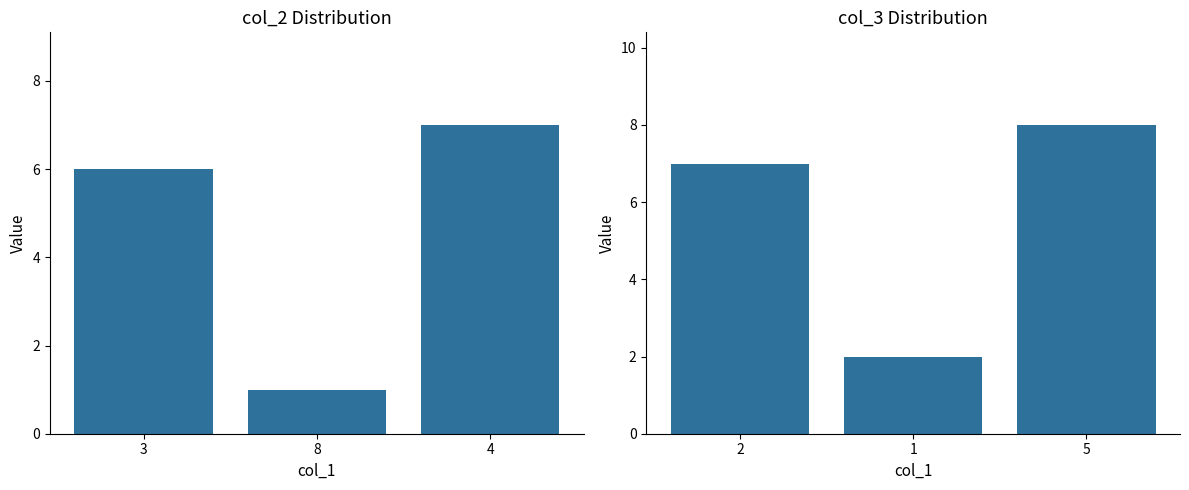

Is it true that col_2 equals 7 at 4?

True